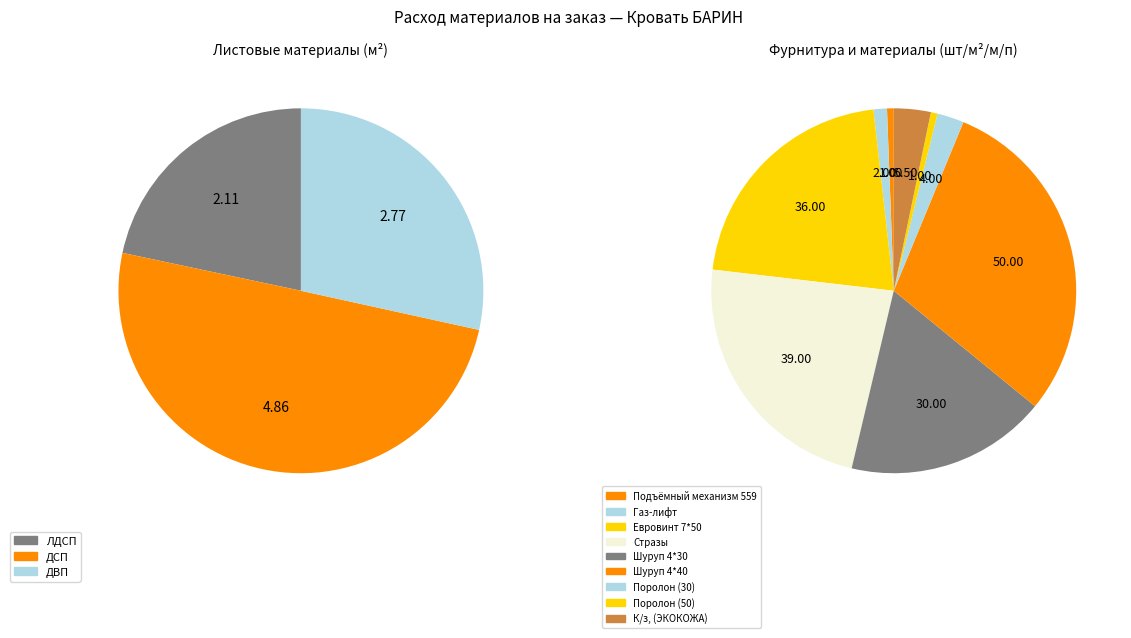

How many slices are in this pie chart?

12